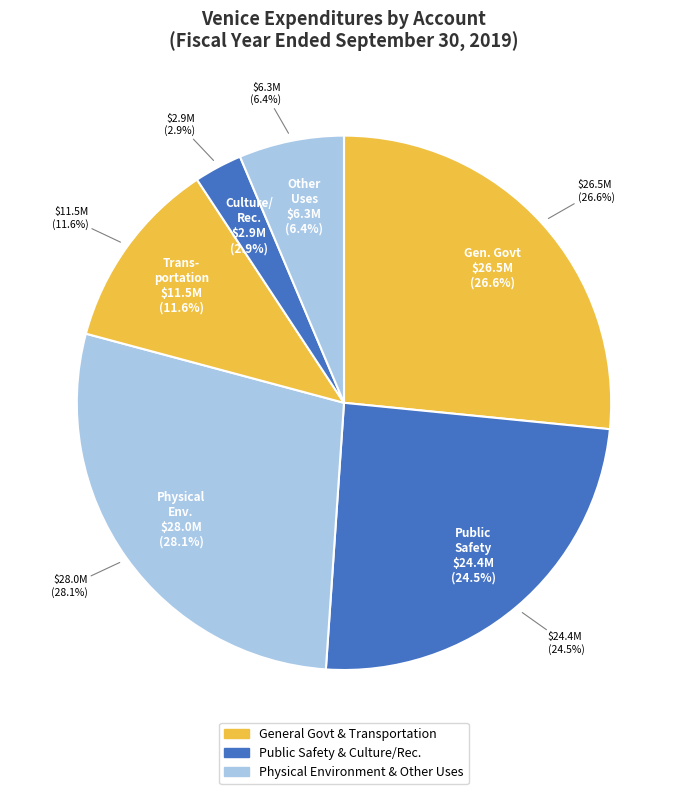

To the nearest percent, what portion does Physical Environment represent?

28%